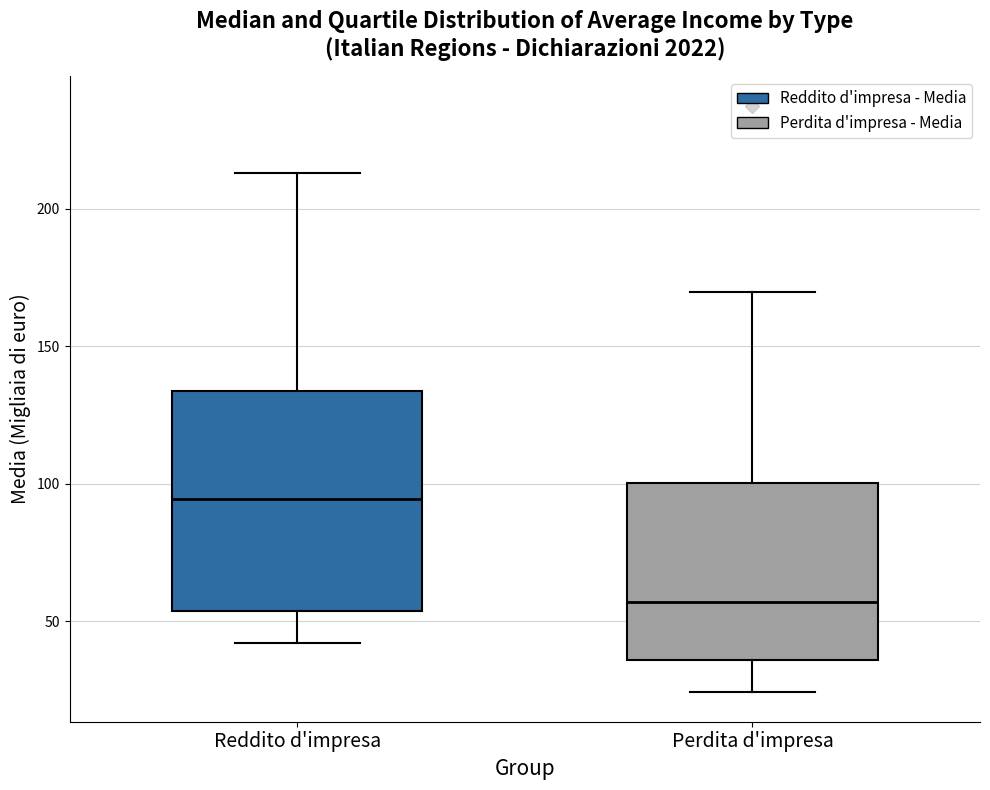

Where is the upper edge of the box for Reddito d'impresa on the y-axis? The values are not printed on the chart, so give them approximately, as read against the axis.

135